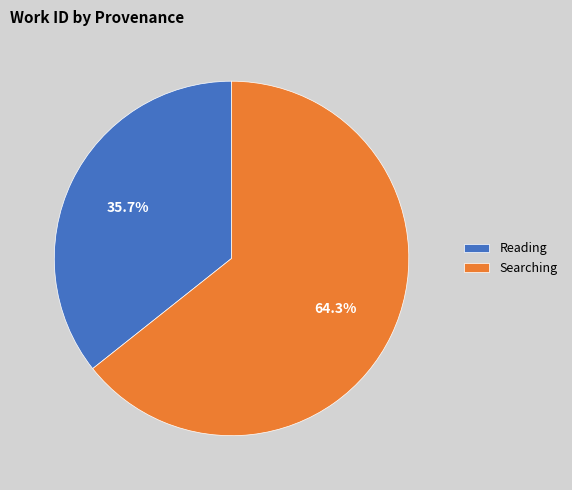

How many slices are in this pie chart?

2